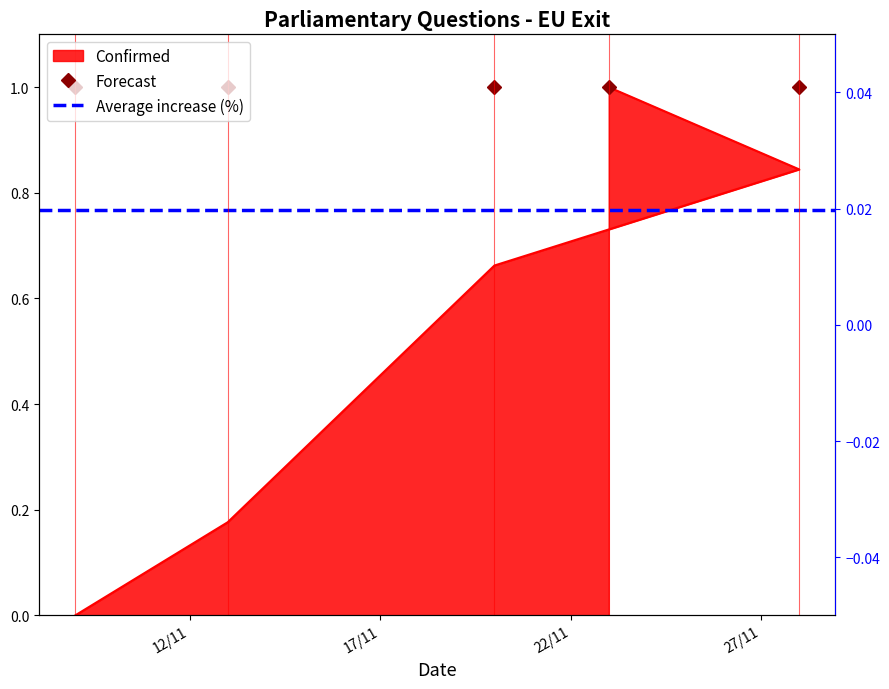

At which category does the chart reach its peak across all series?

2017-11-23